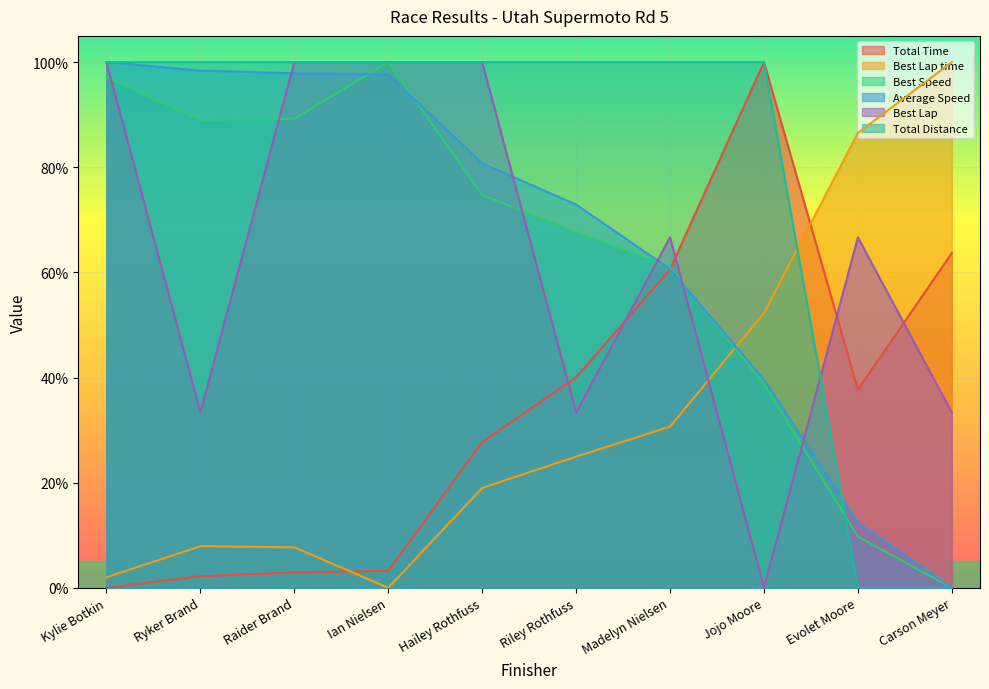

Which has a higher value, Jojo Moore or Hailey Rothfuss?

Jojo Moore